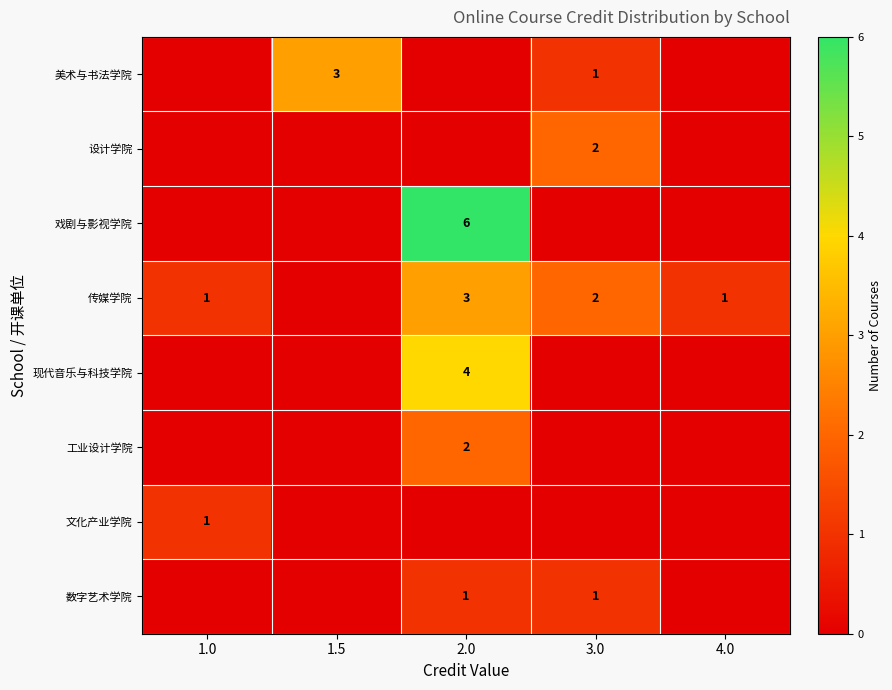

The value of 现代音乐与科技学院 at 2.0 is 4. True or false?

True